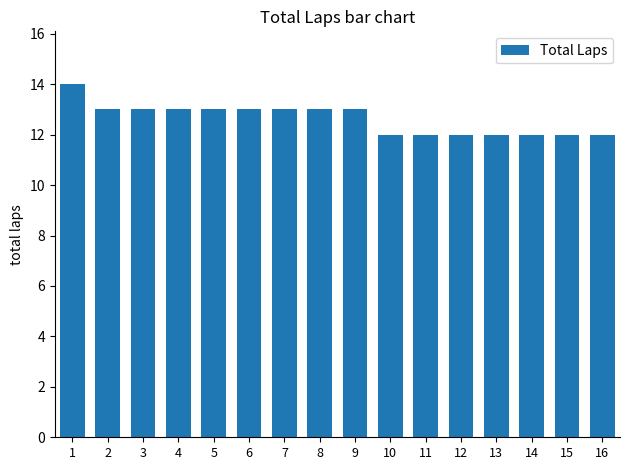

The chart shows a value of 7 at 2. True or false?

False